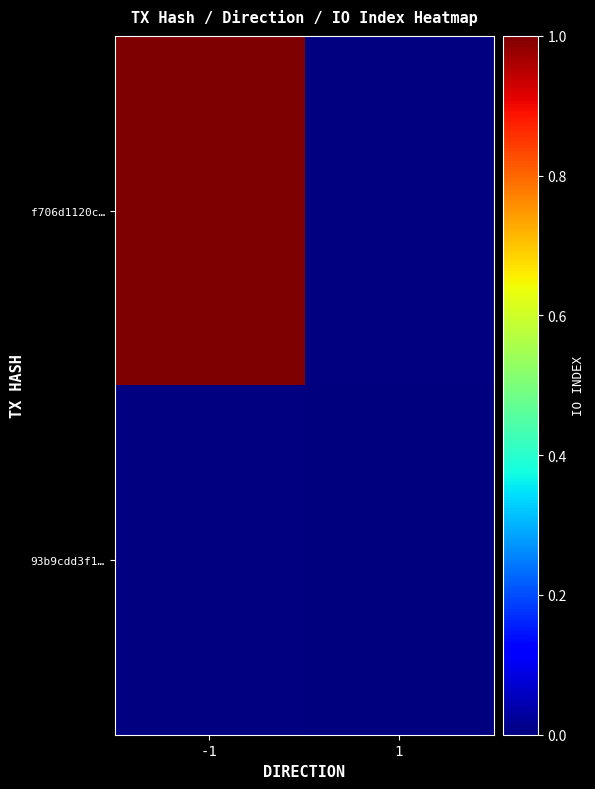

Which series has the largest range (max minus min)?

f706d1120c…